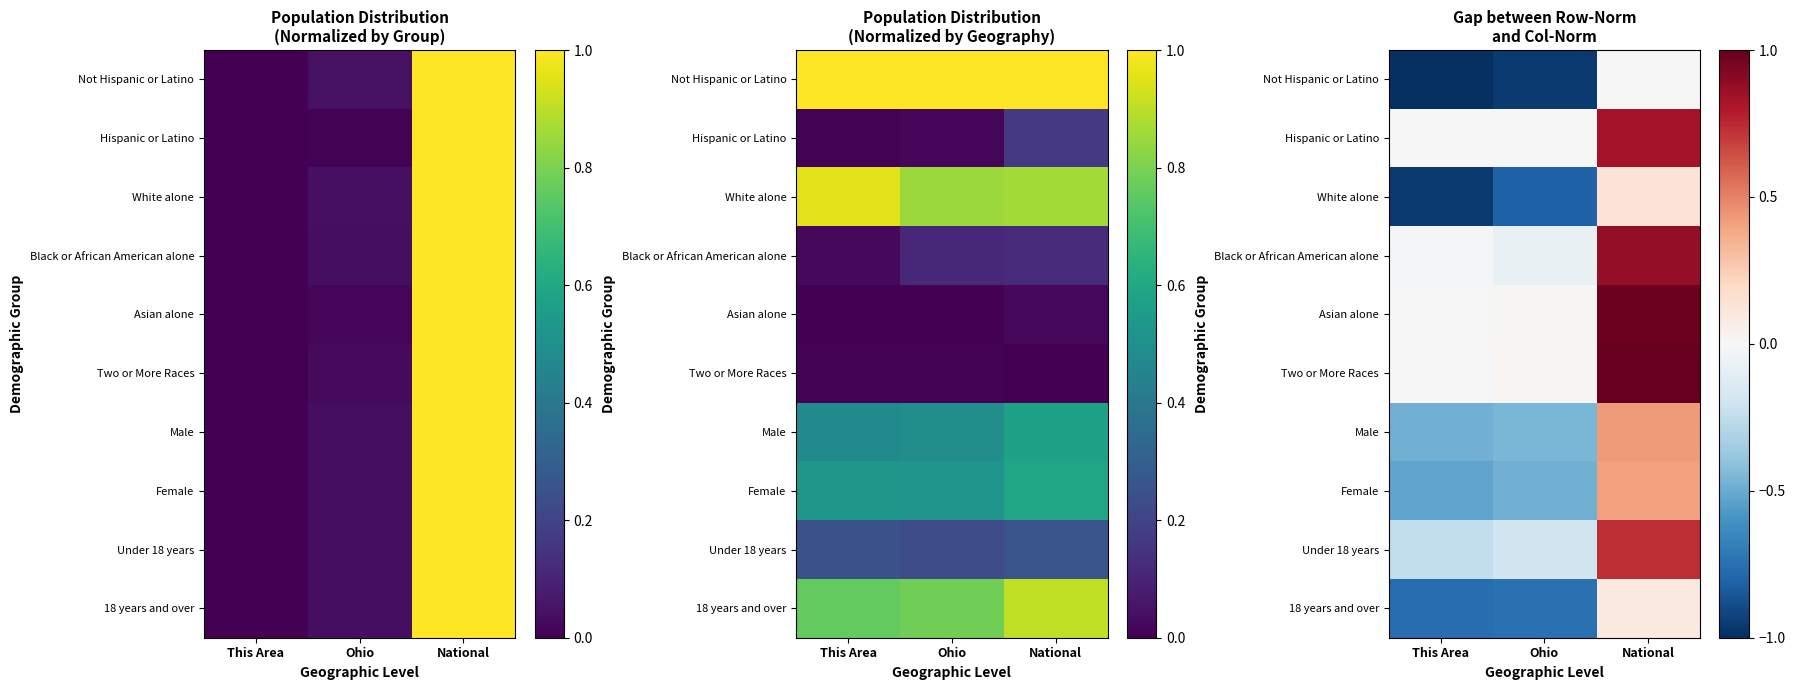

What is the average value of the Female series?

-0.2